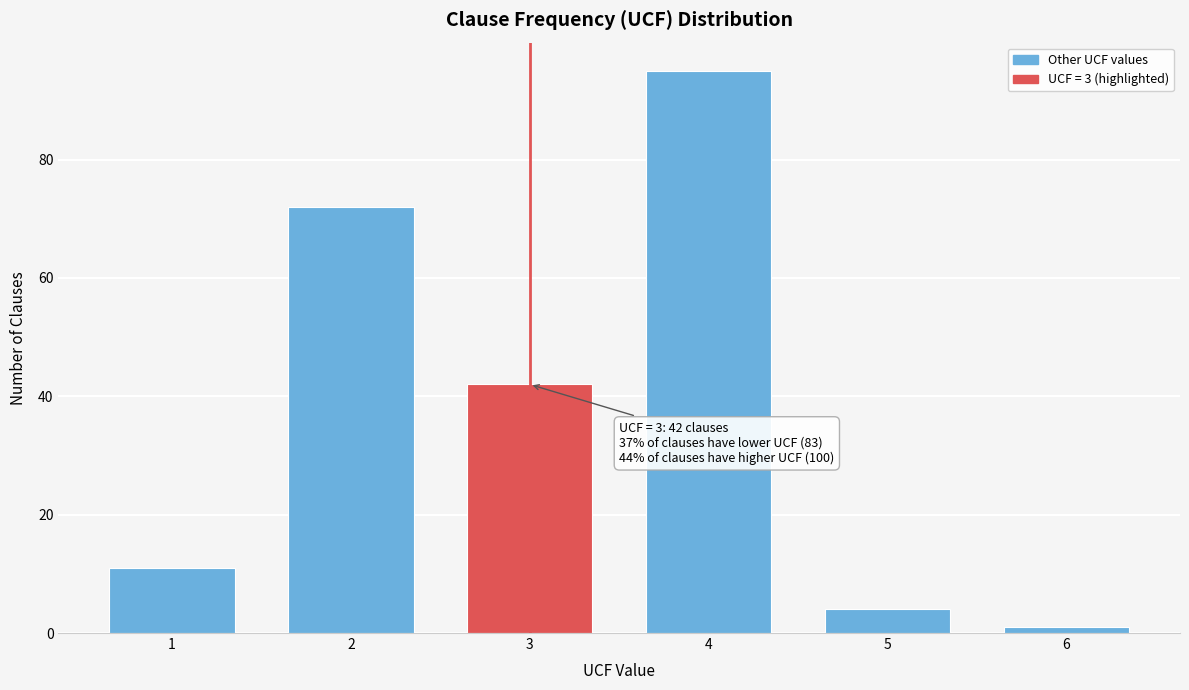

Reading right to left, what are all the values shown in this chart?

1	4	95	42	72	11